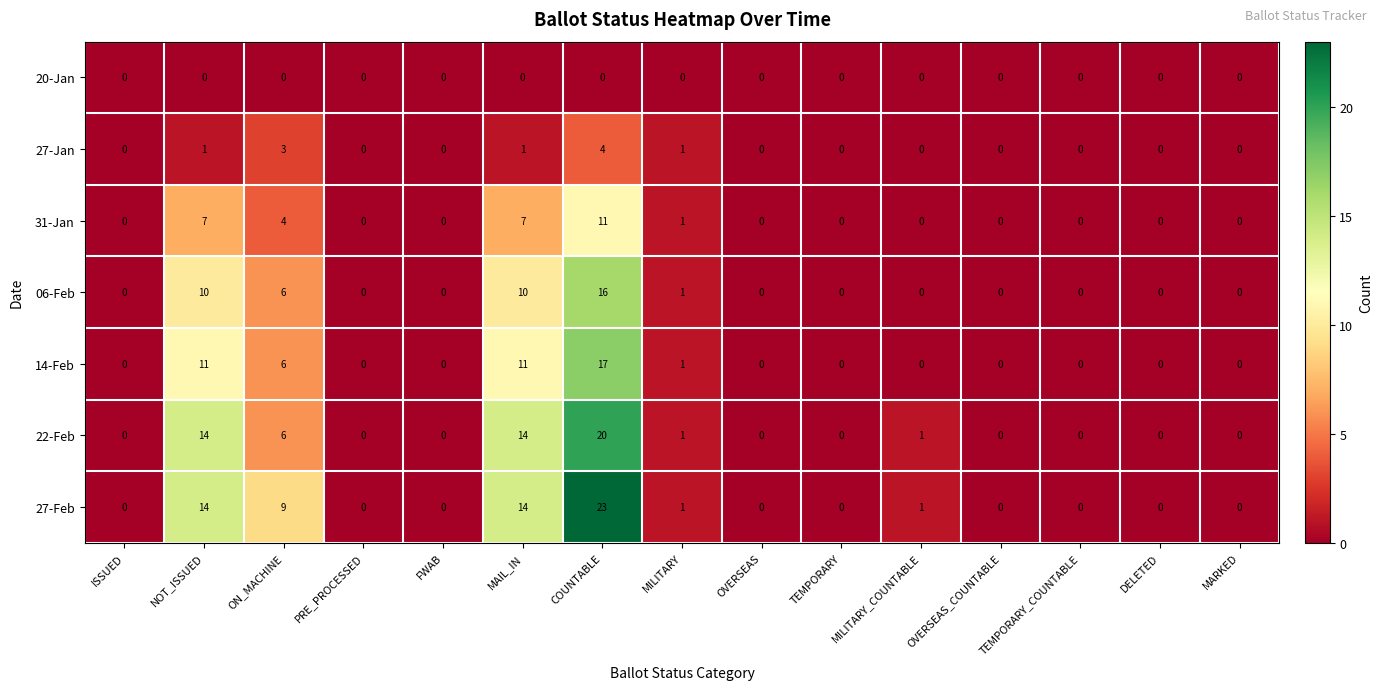

At which category is the sum across all series the highest?

COUNTABLE